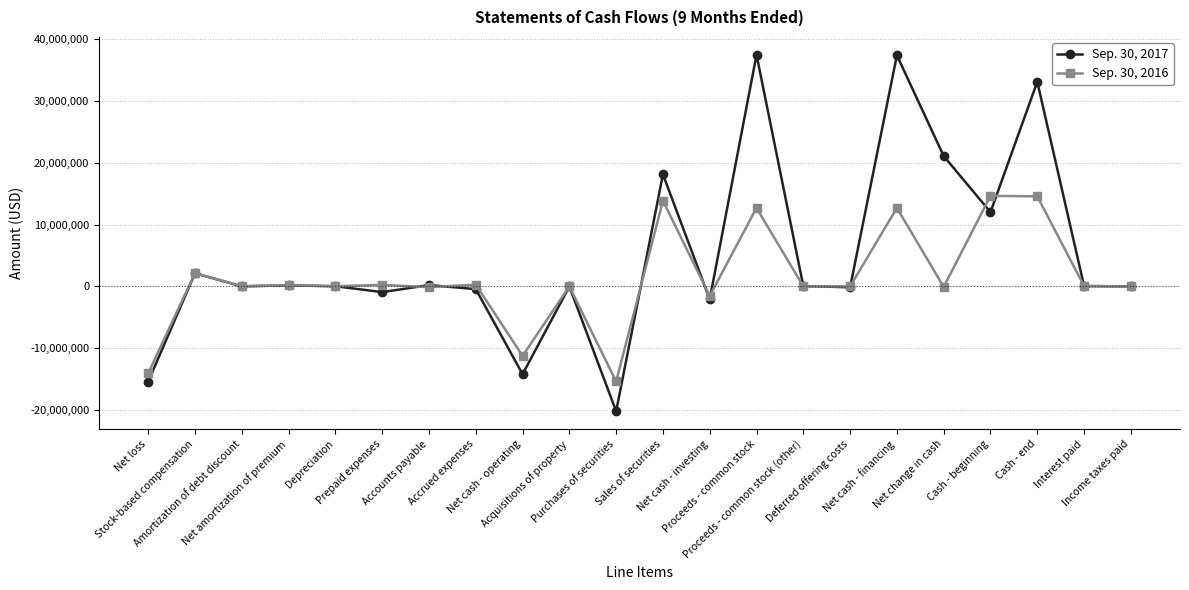

What is the lowest value of the Sep. 30, 2017 series?

-20198275